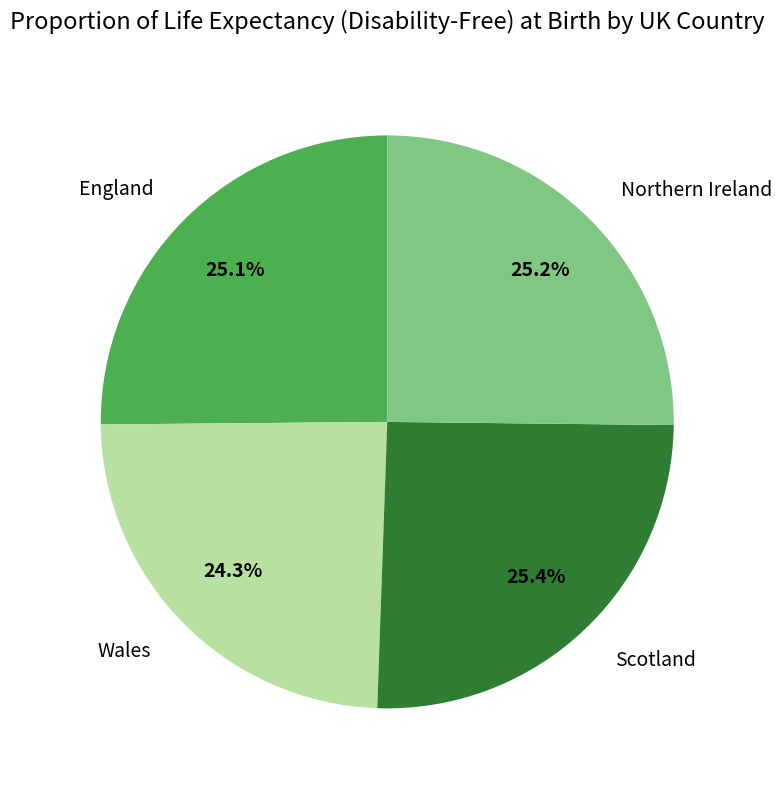

Which category has the smallest portion of the pie?

Wales